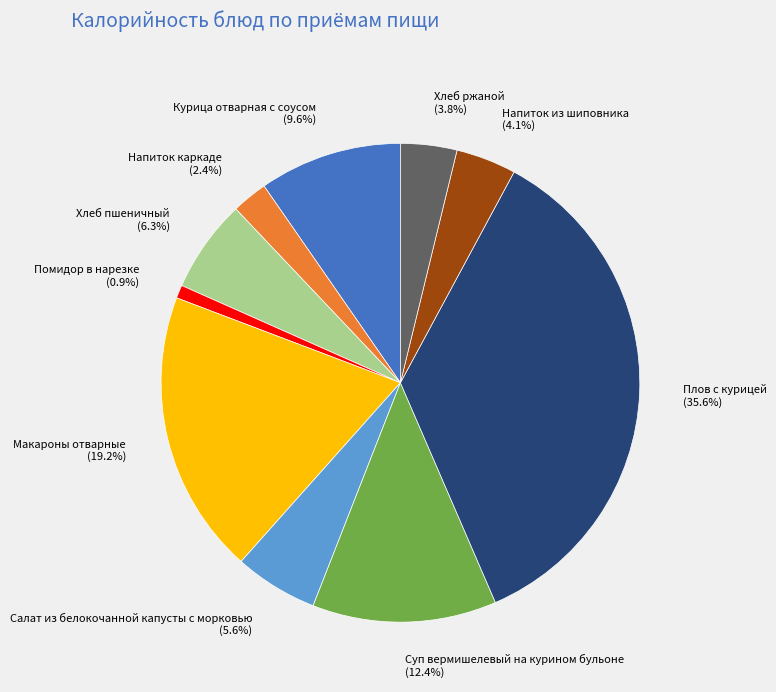

Which slice is the largest?

Плов с курицей